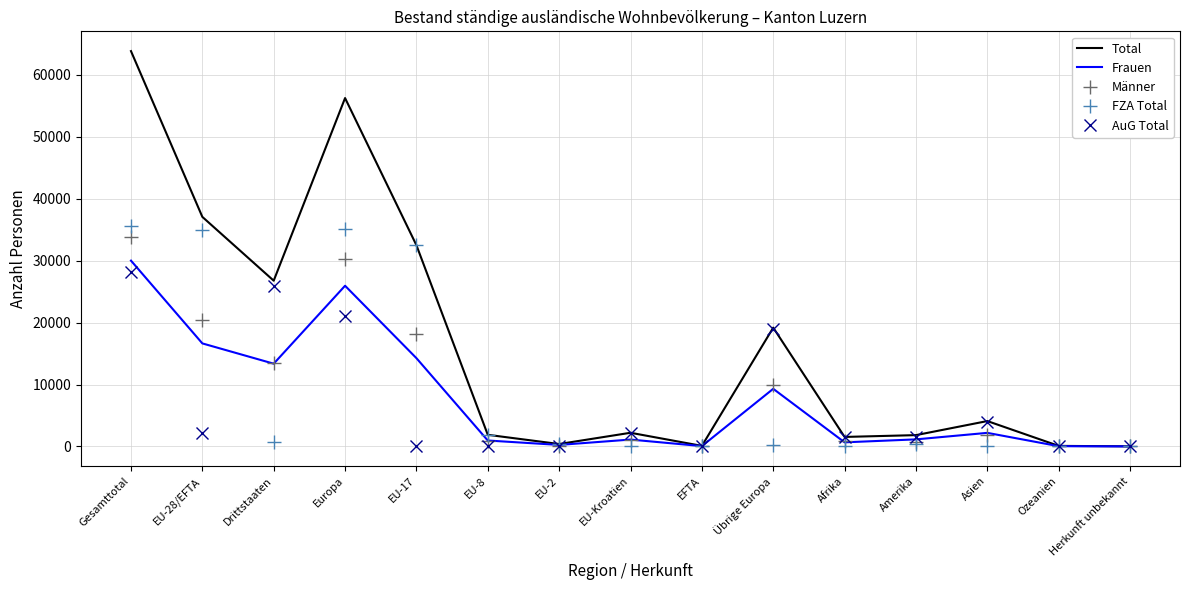

How many categories are shown in the chart?

15